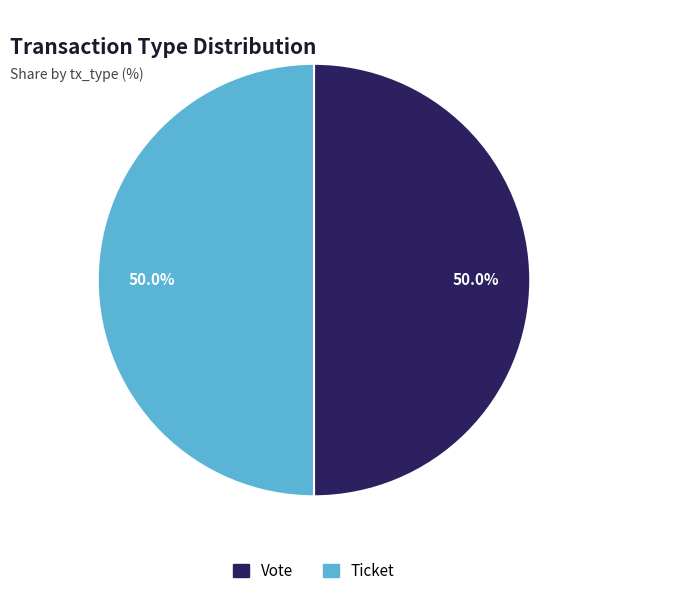

What percentage is NOT represented by Vote?

50.0%